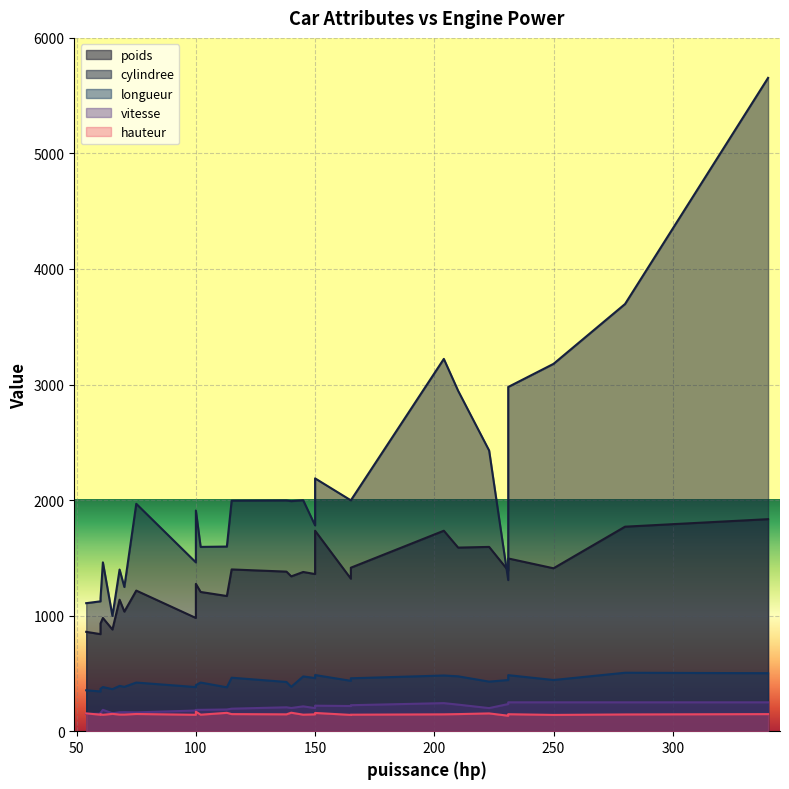

How many values in the longueur series exceed 429?

14